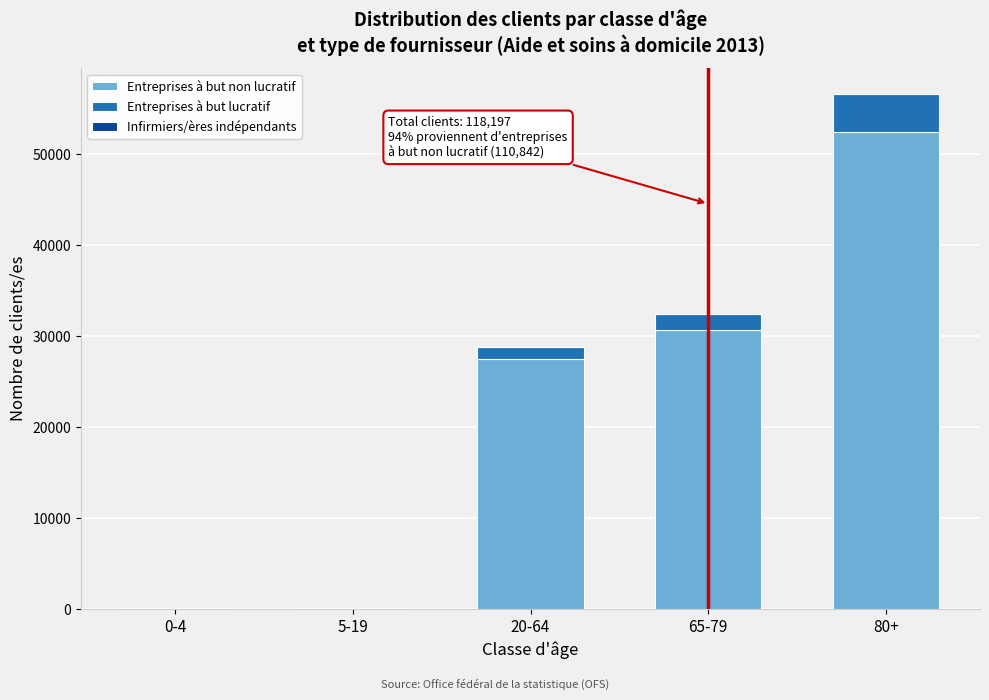

Which category has the highest value in the Entreprises à but non lucratif series?

80+